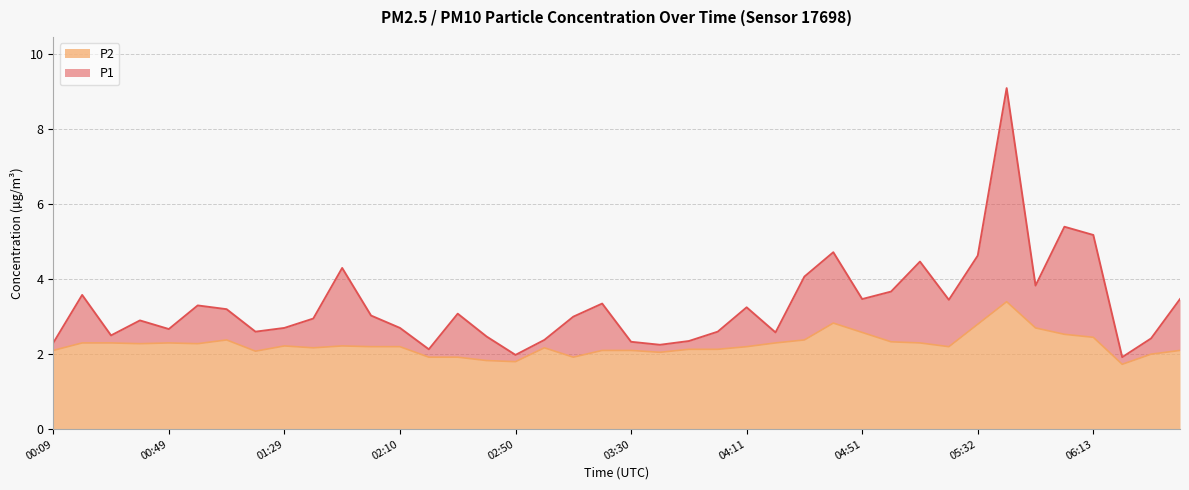

How many data points in P1 are less than 3?

19